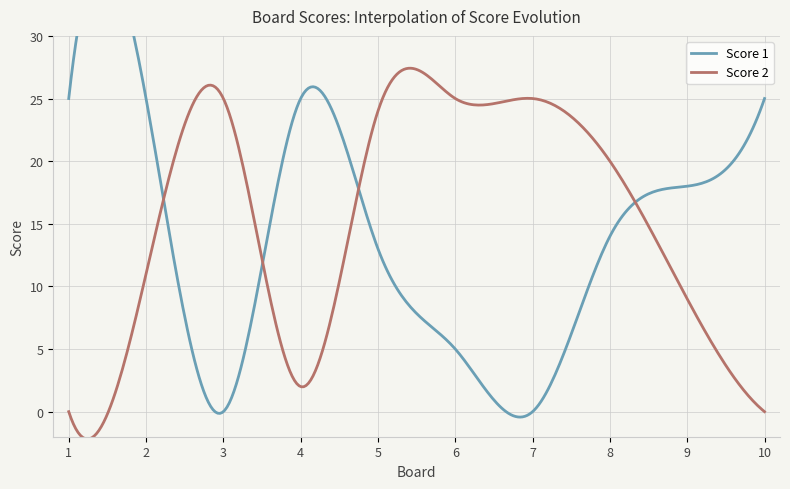

Which series has the largest range (max minus min)?

Score 1